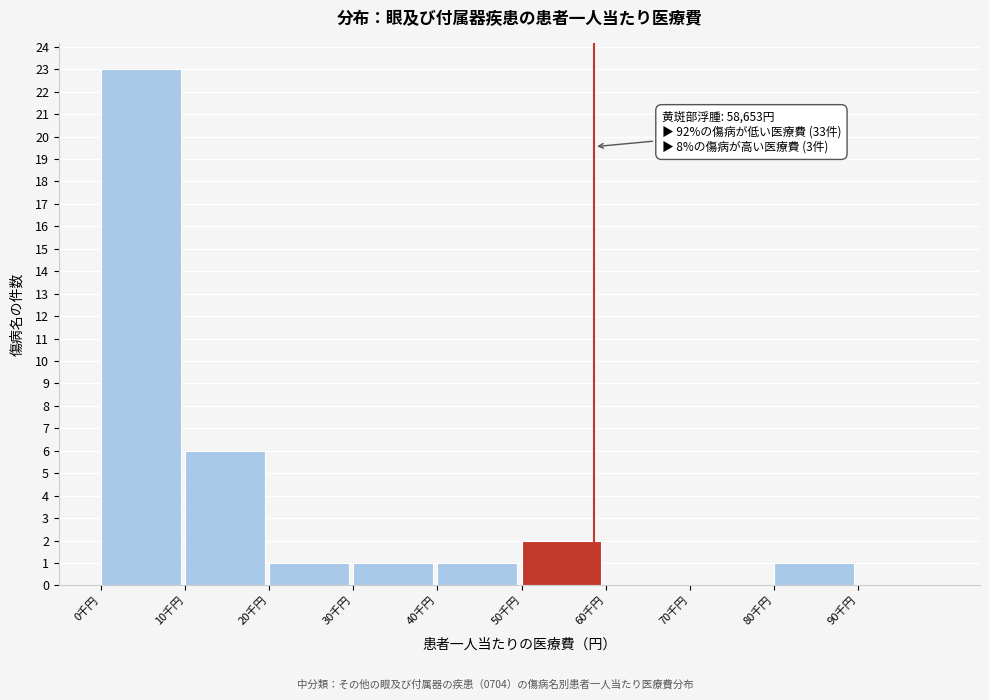

Reading left to right, what are all the values shown in this chart?

0千円=23	10千円=6	20千円=1	30千円=1	40千円=1	50千円=2	60千円=0	70千円=0	80千円=1	90千円=0